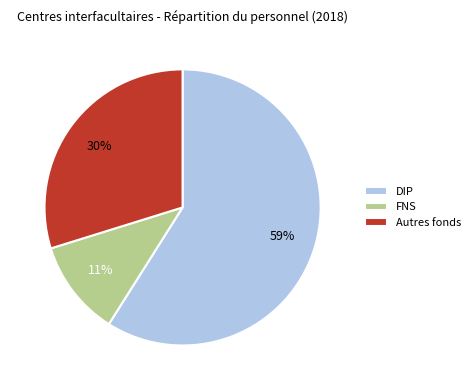

To the nearest percent, what is the average slice percentage?

33%